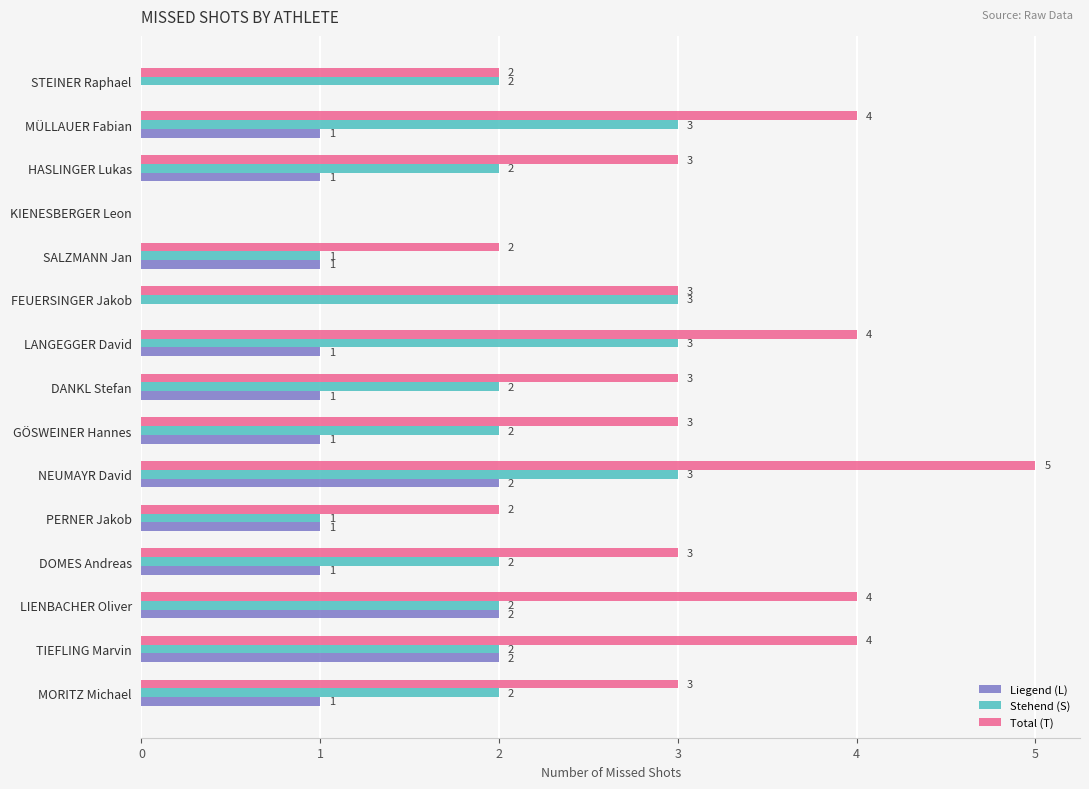

What is the sum of all Stehend (S) values?

30